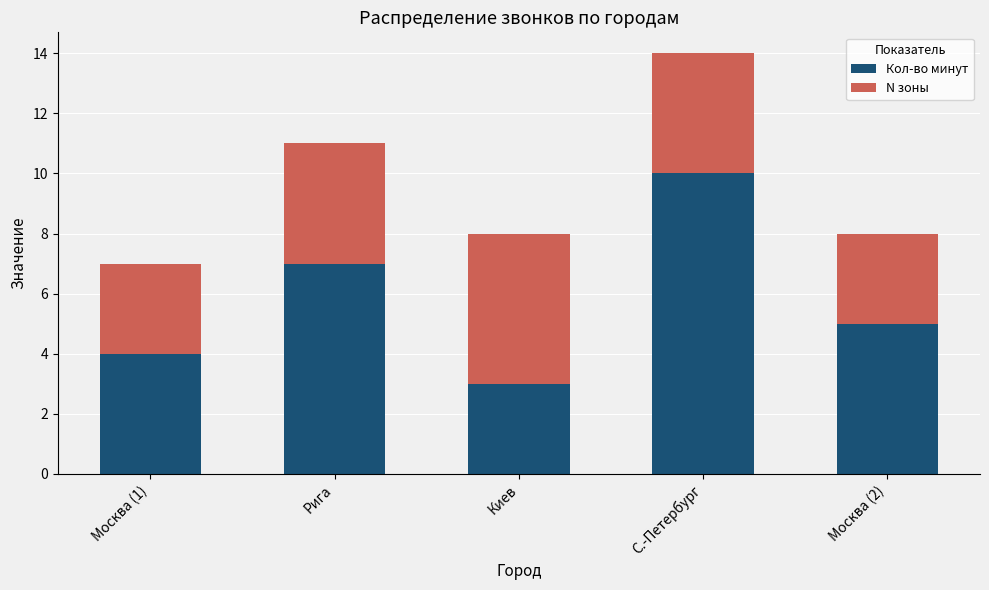

What are all the series names shown in the legend?

Кол-во минут, N зоны